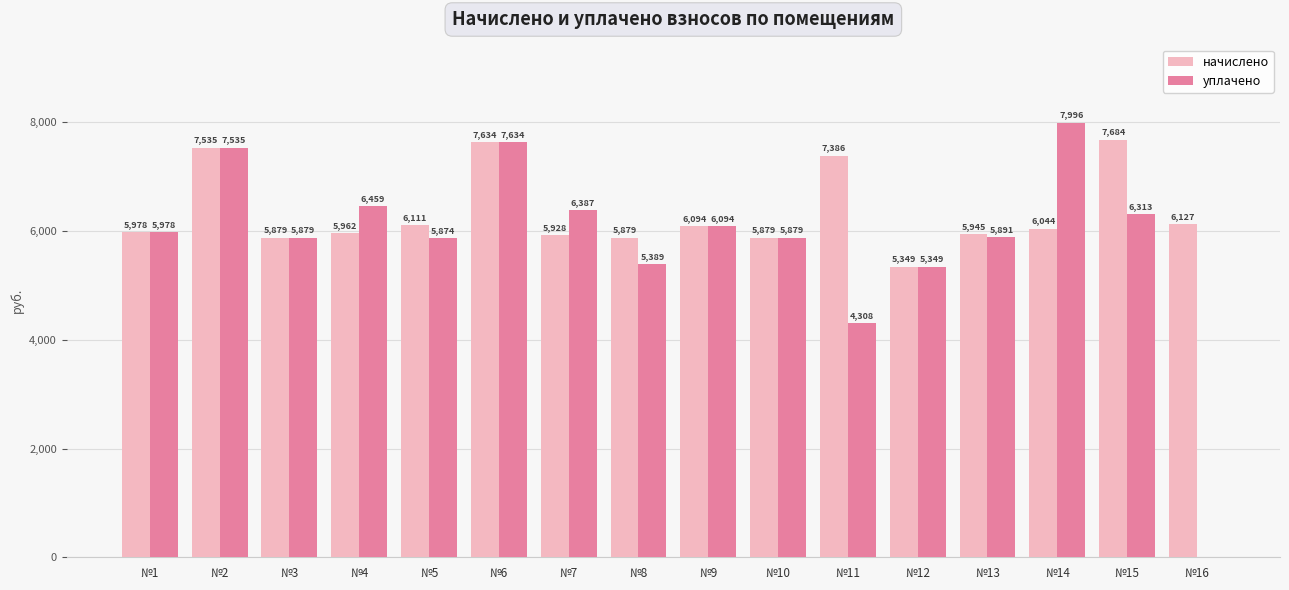

Where is начислено nearest to the value 6516?

№16